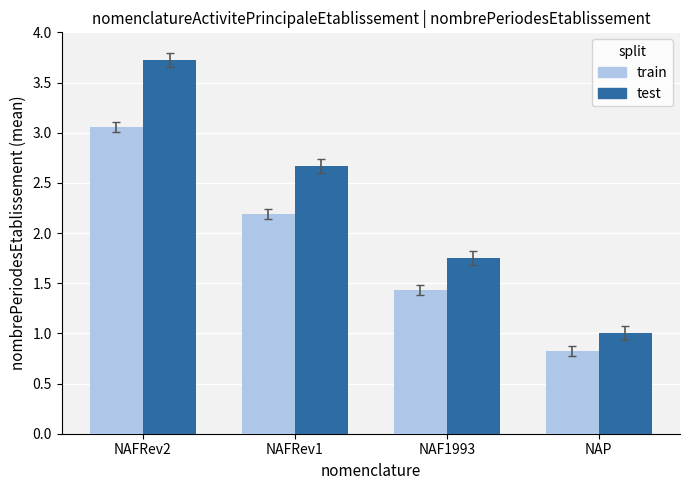

What is the smallest value displayed?

0.8